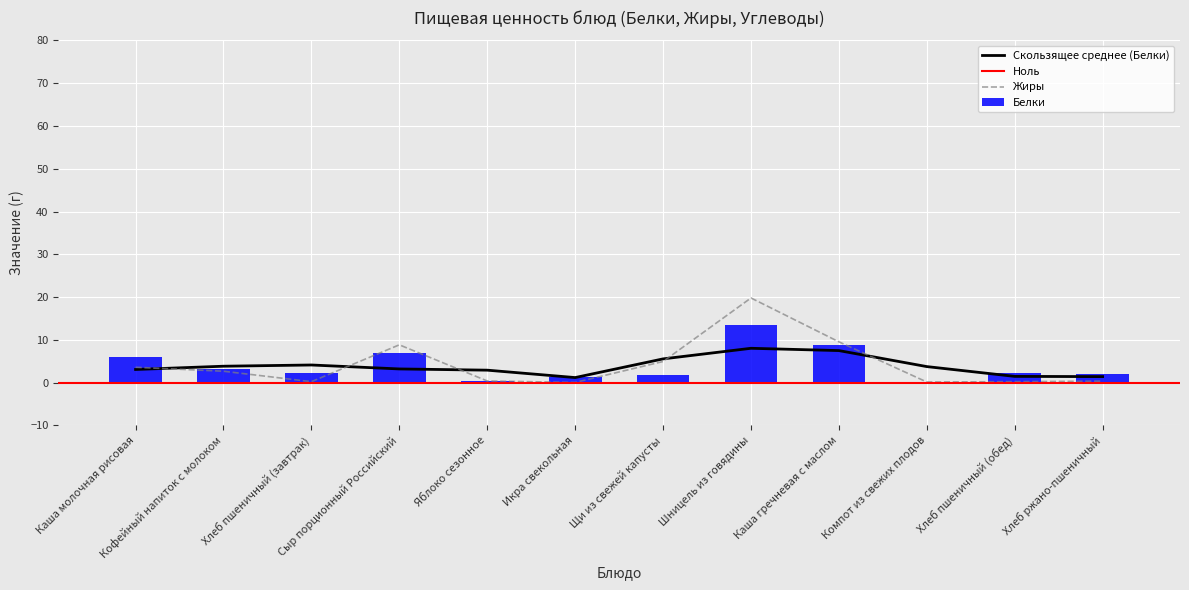

What position from the right is Шницель из говядины?

5